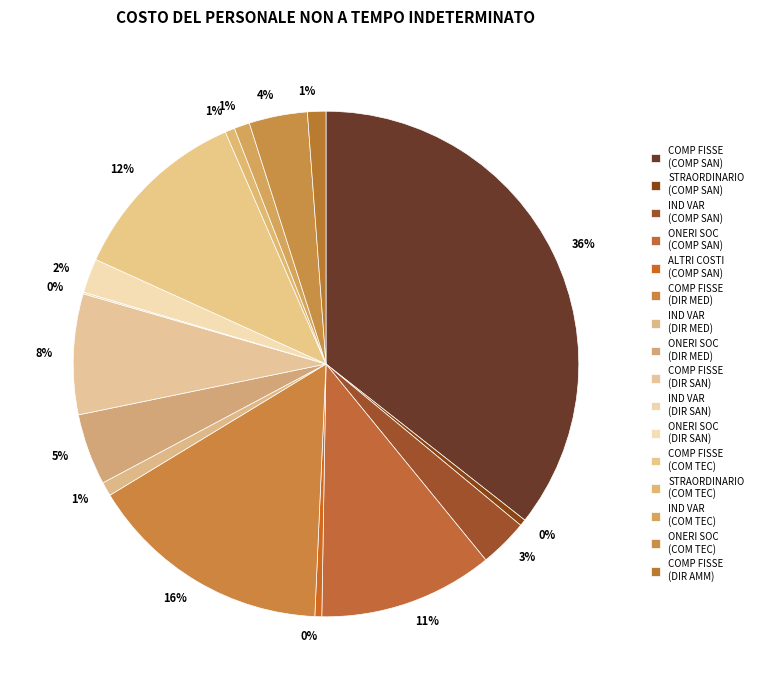

Count the number of slices in the pie.

16